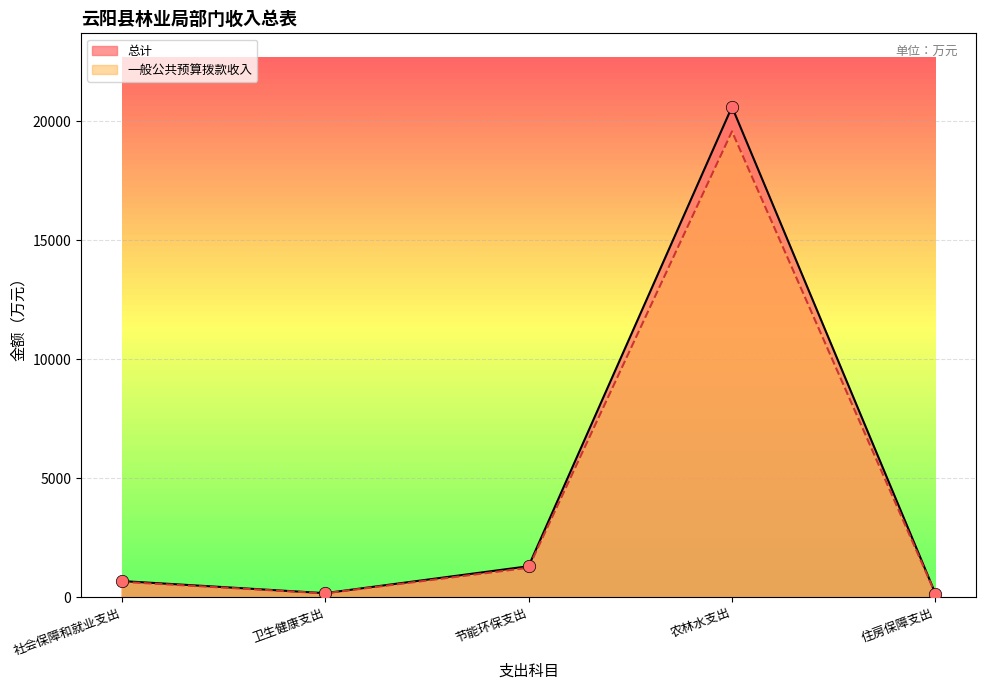

Which series reaches the minimum Y coordinate?

一般公共预算拨款收入